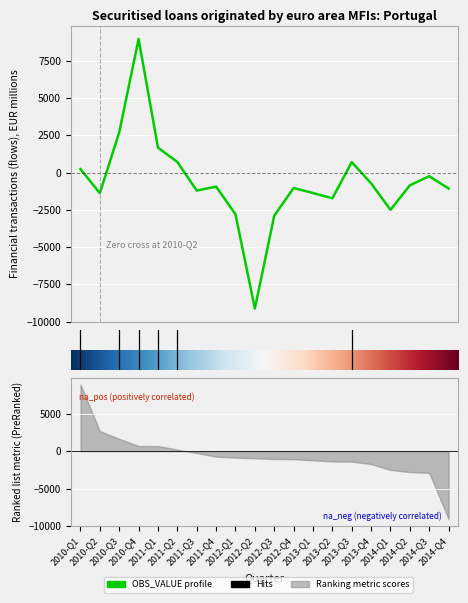

What is the value of the 3rd point from the left?

2702.3